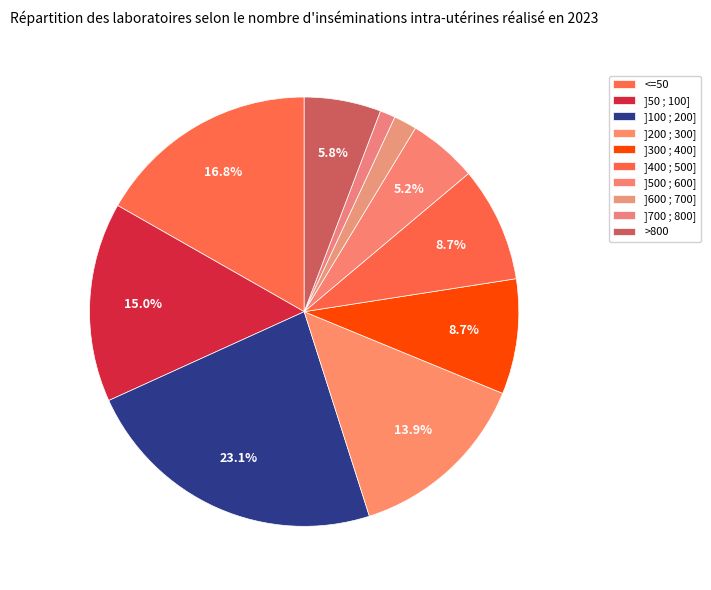

Is it true that ]300 ; 400] is 1% of the pie?

False